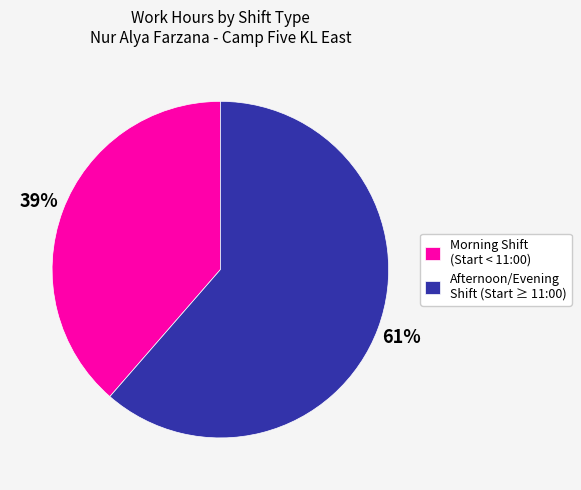

Combined, do Afternoon/Evening Shift (Start ≥ 11:00) and Morning Shift (Start < 11:00) account for over 50%?

Yes